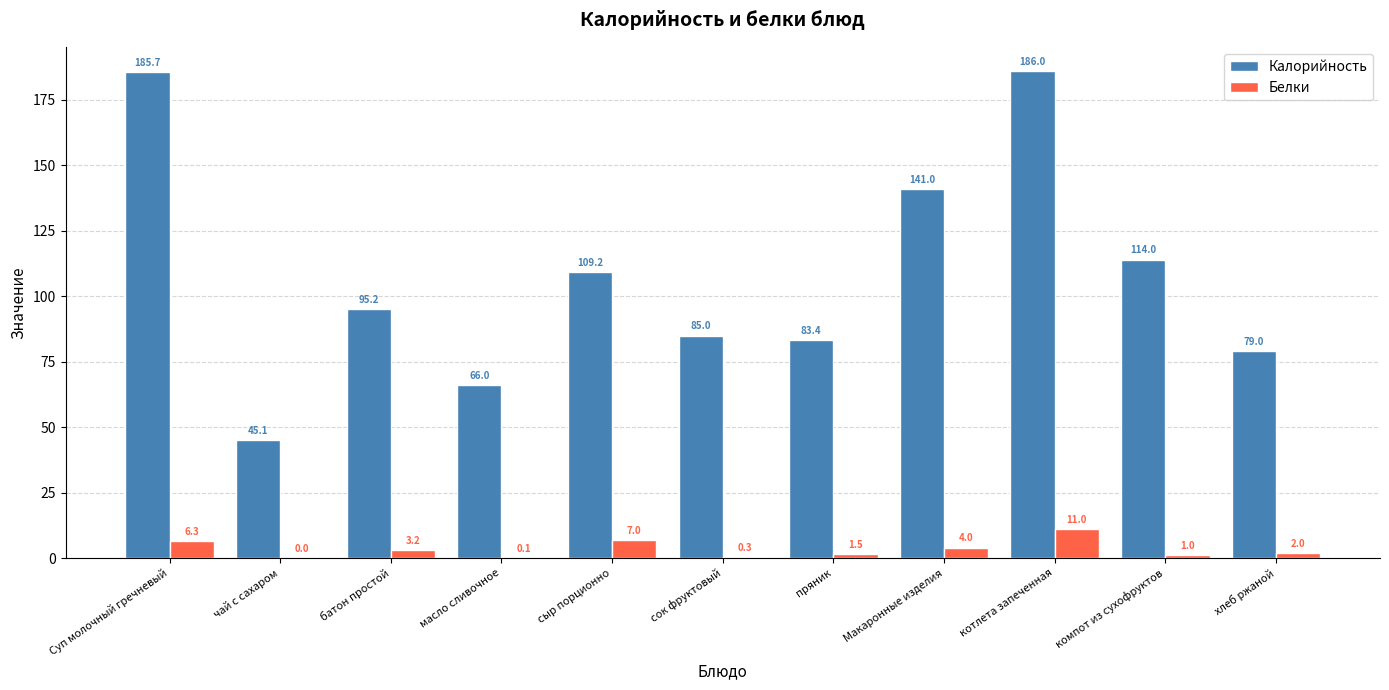

How many distinct data groups are displayed?

2